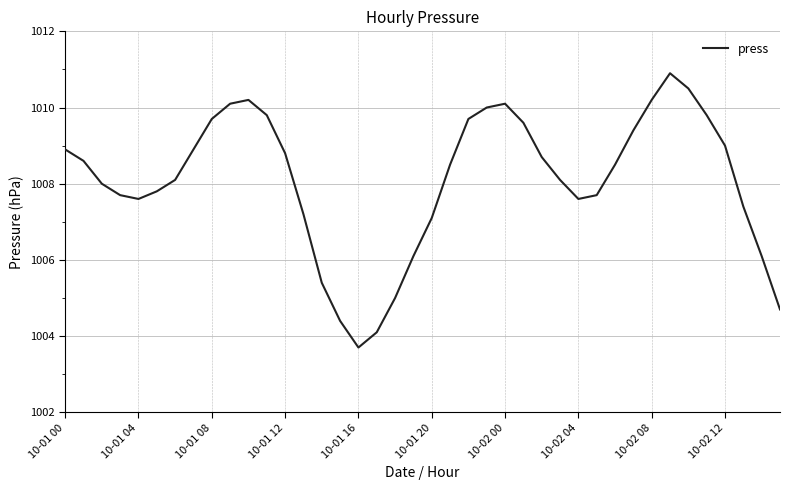

What is the smallest value displayed?

1003.7